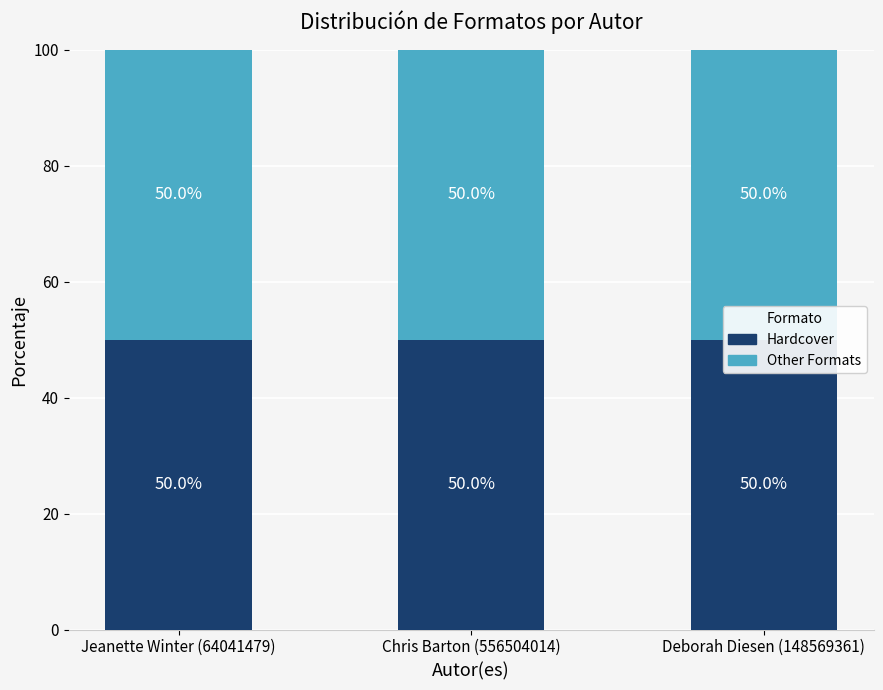

Count the number of data series in this chart.

2